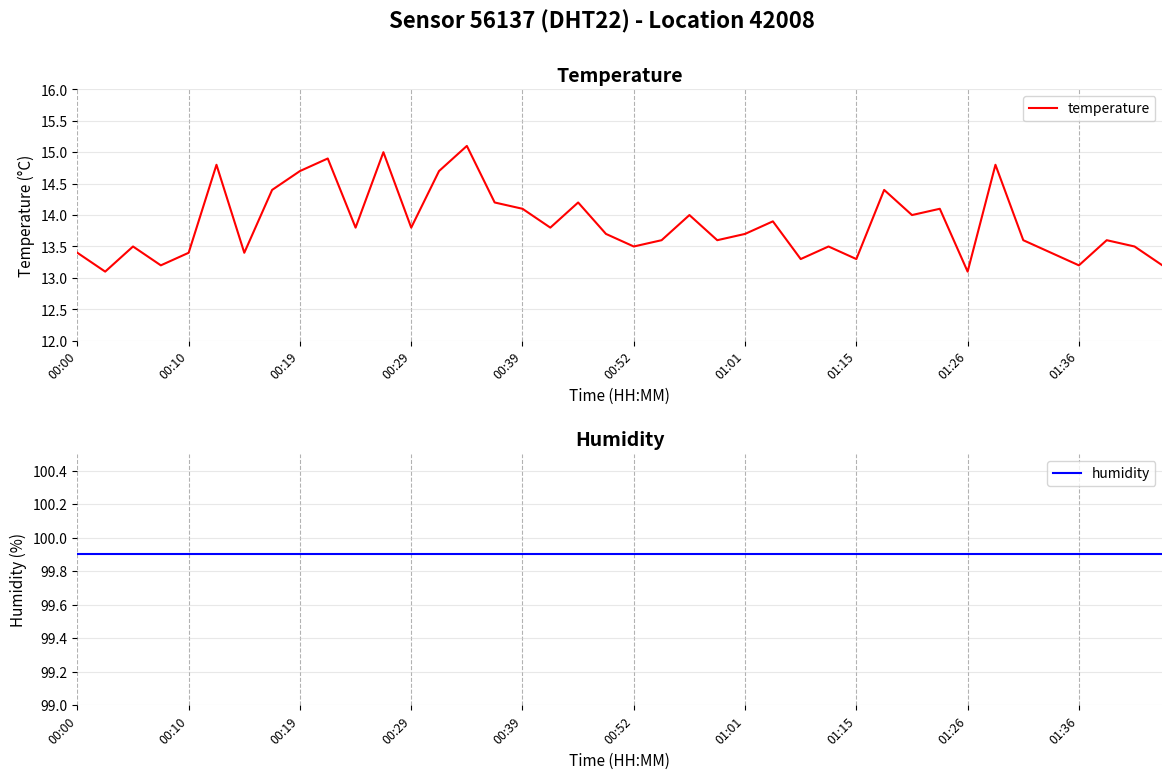

At which category is the sum across all series the highest?

14